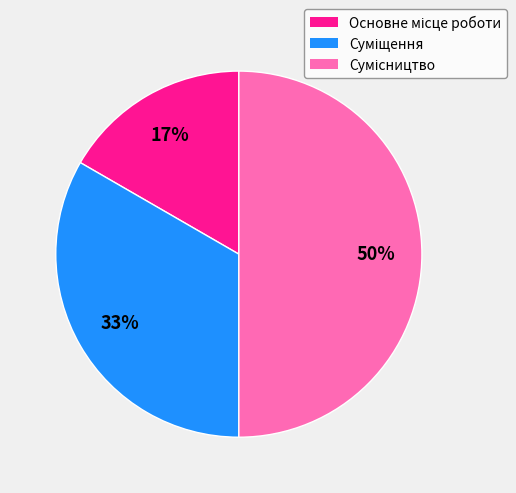

How many segments does this pie chart have?

3